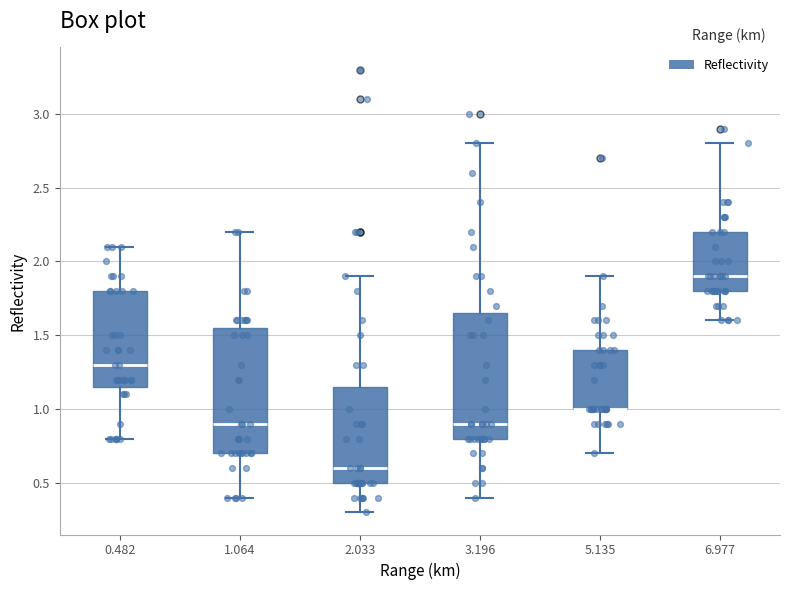

Where is the lower edge of the box at x = 6.977 on the y-axis? The values are not printed on the chart, so give them approximately, as read against the axis.

1.80